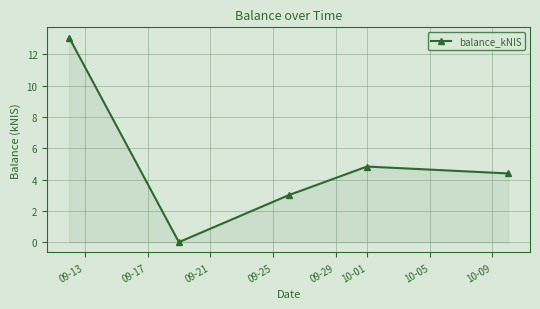

What is the greatest value displayed?

13.1